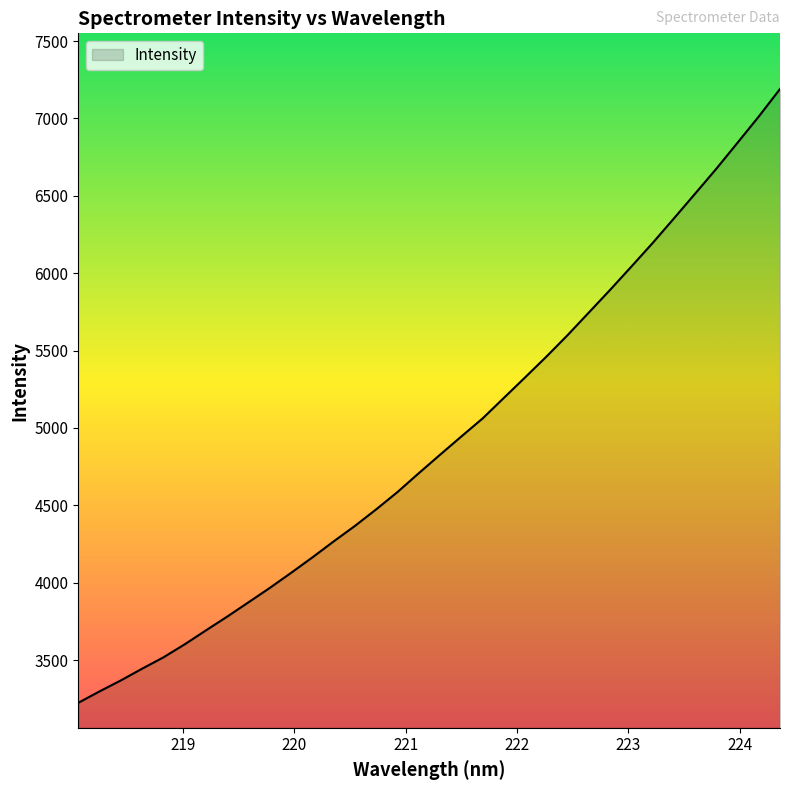

What is the average value?

4919.4